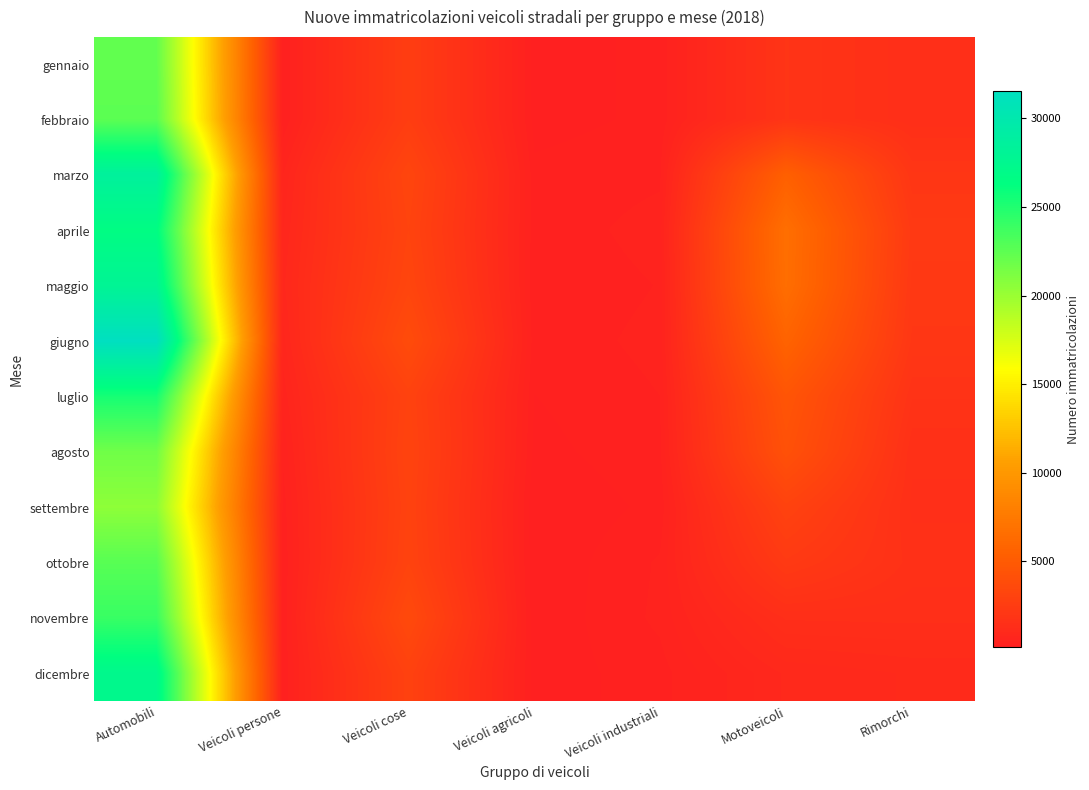

Which label corresponds to the largest value in the chart?

Automobili